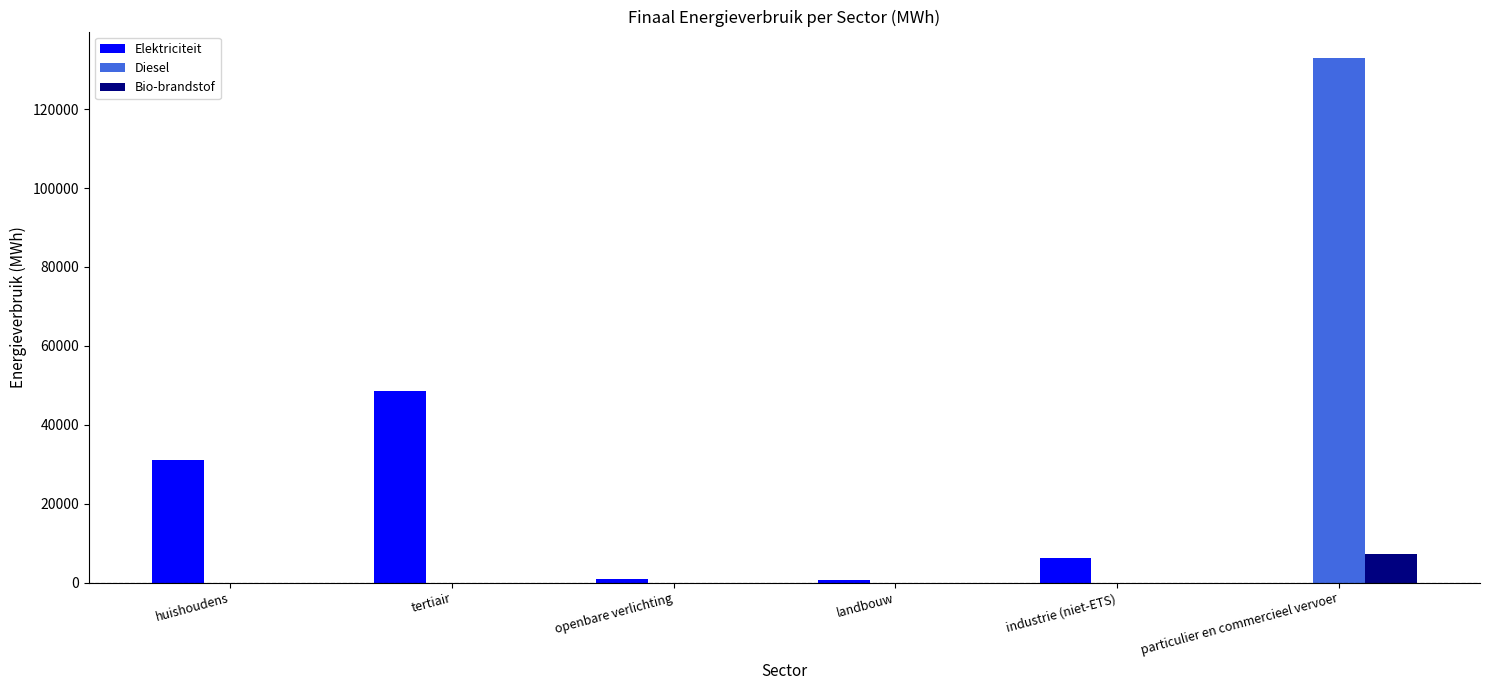

Which series has the largest total across all categories?

Diesel